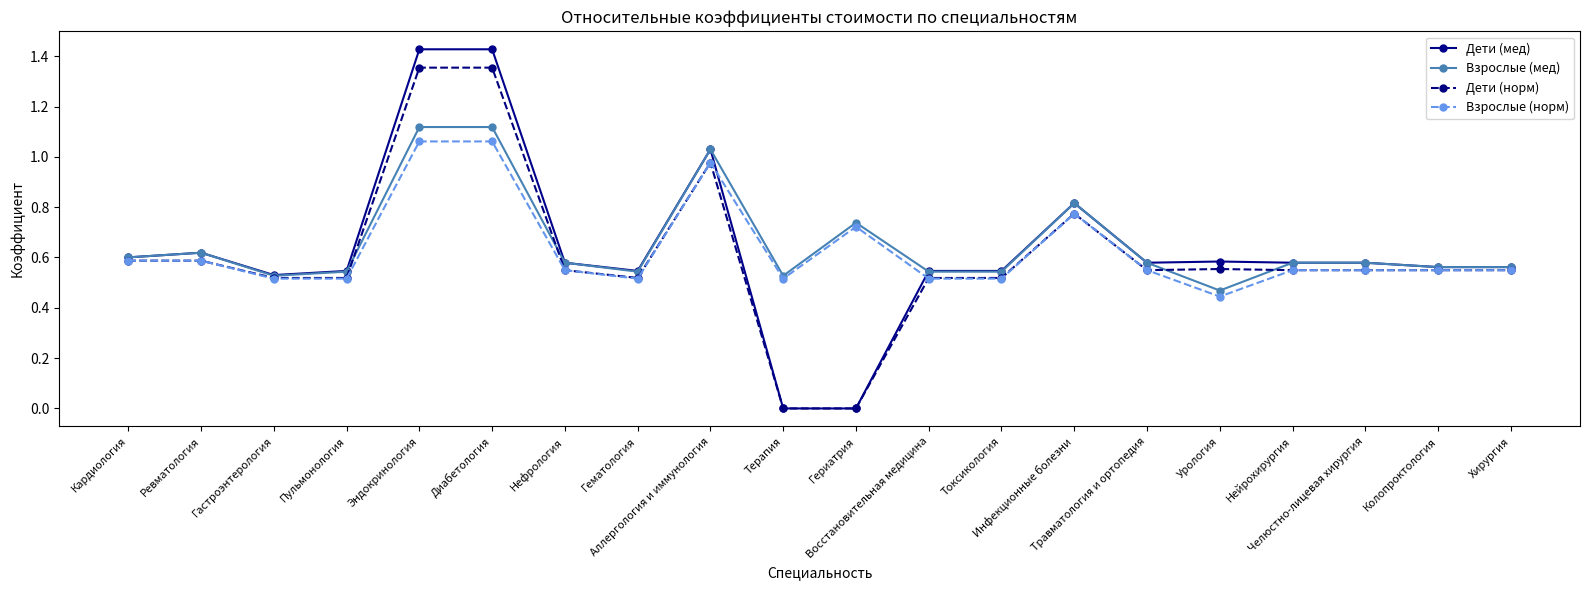

Which series has the largest total across all categories?

Взрослые (мед)